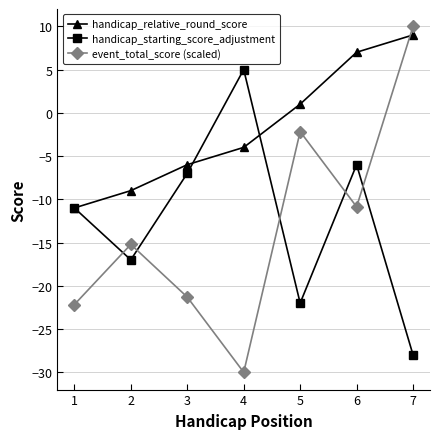

Does the chart display data point markers on the line(s)?

Yes